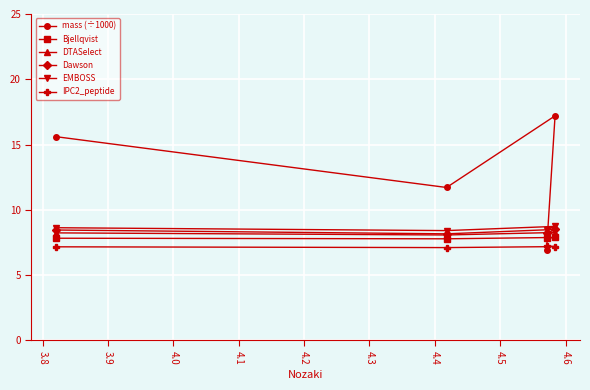

What is the value of the IPC2_peptide point at the 2nd from the left?

7.1